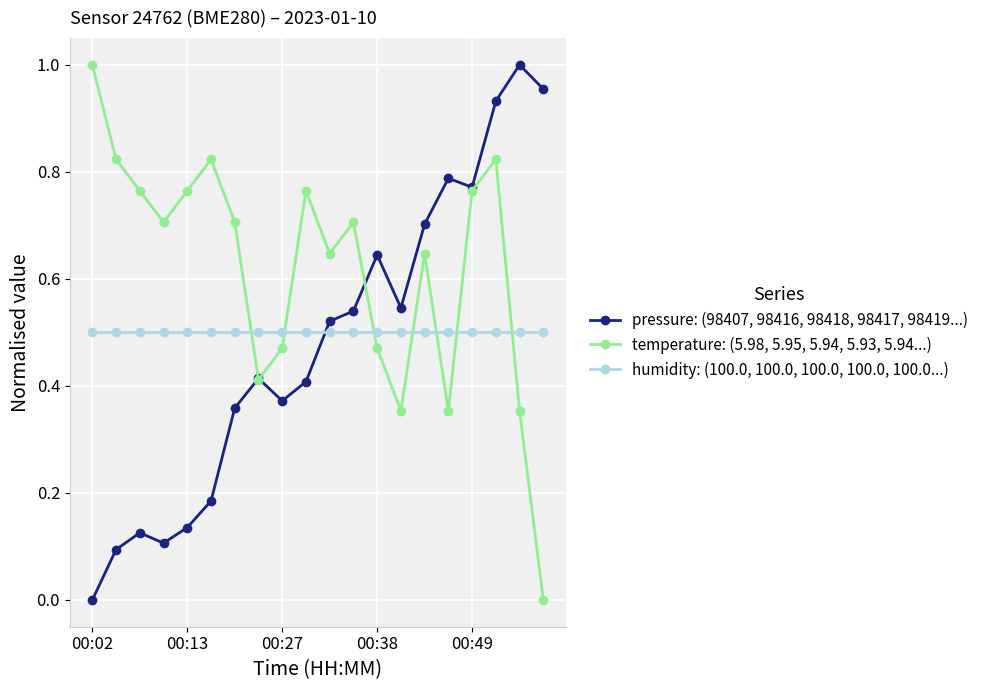

Which series has the largest total across all categories?

temperature: (5.98, 5.95, 5.94, 5.93, 5.94...)